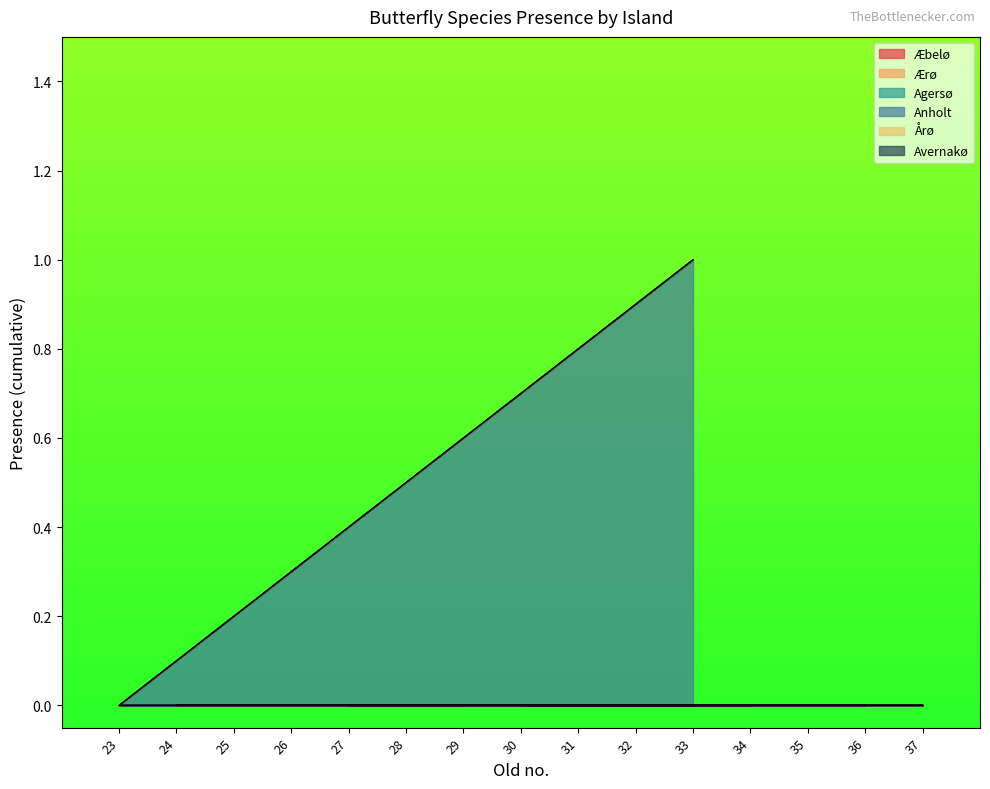

True or false: Anholt has more than 2 interior local peaks.

False